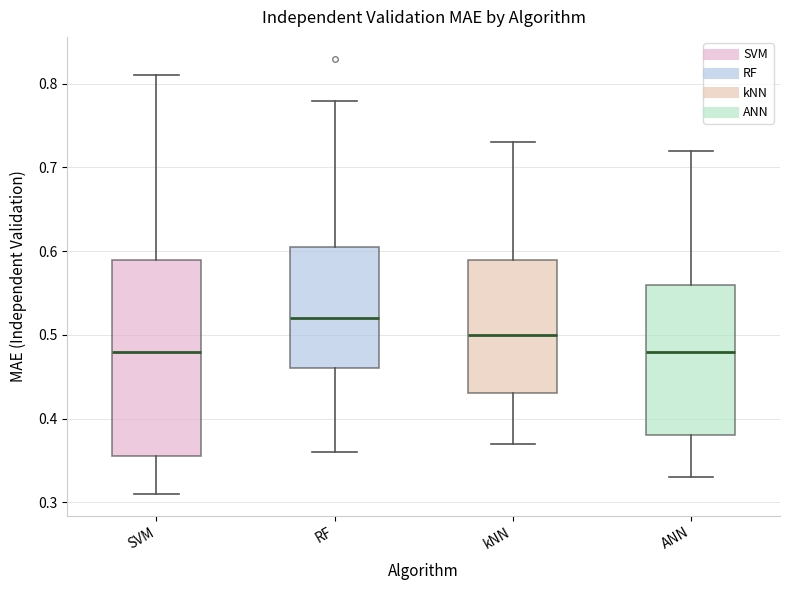

Which box is the tallest, from its lower edge to its upper edge?

SVM